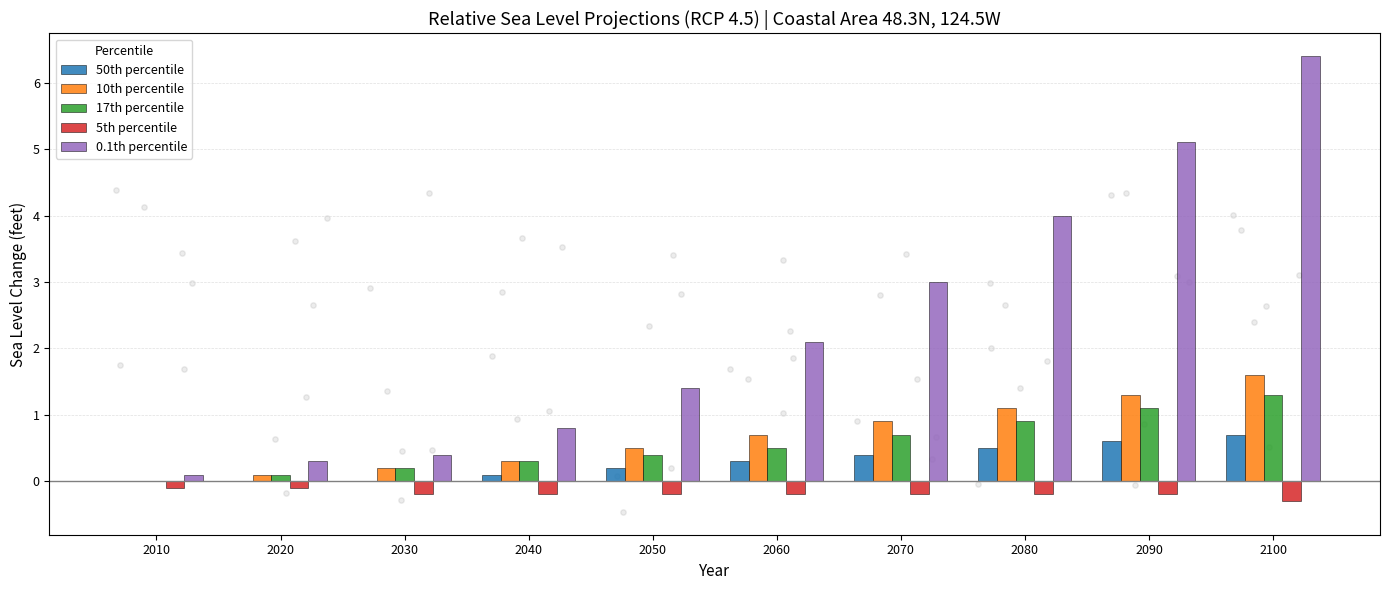

What are all the series names shown in the legend?

50th percentile, 10th percentile, 17th percentile, 5th percentile, 0.1th percentile